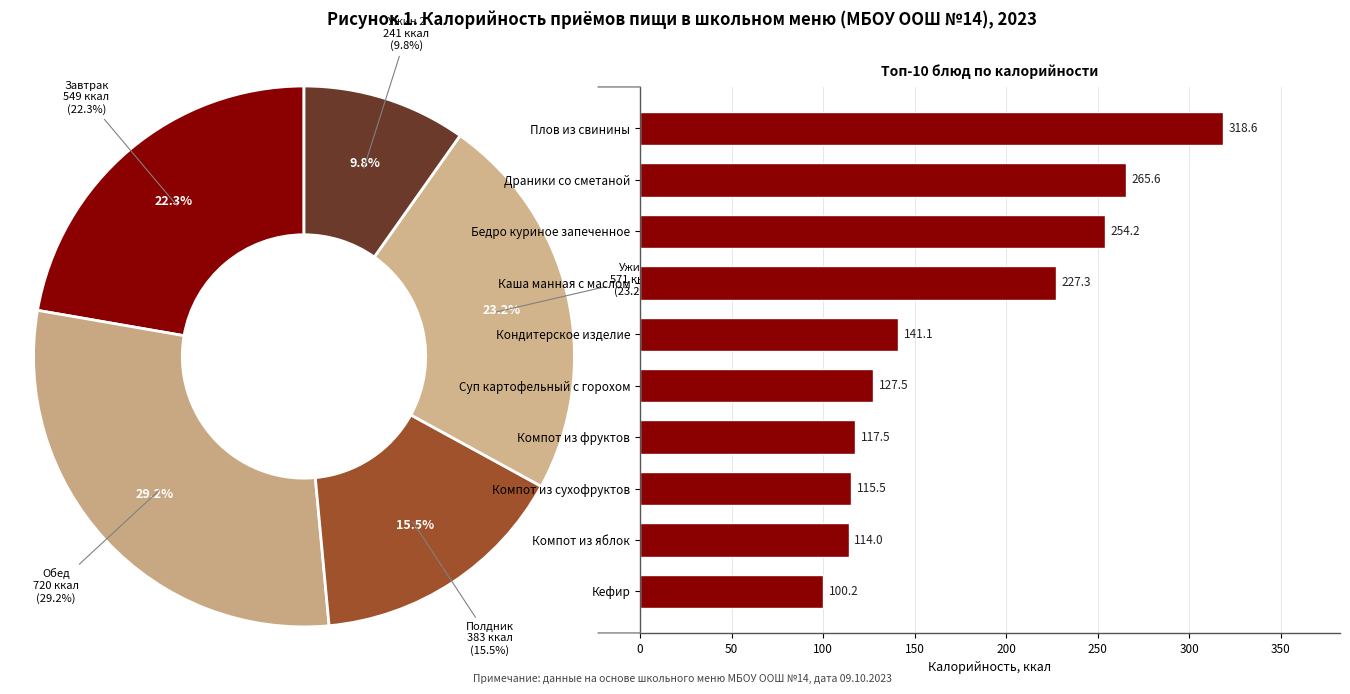

To the nearest percent, what portion does Компот из сухофруктов represent?

6%